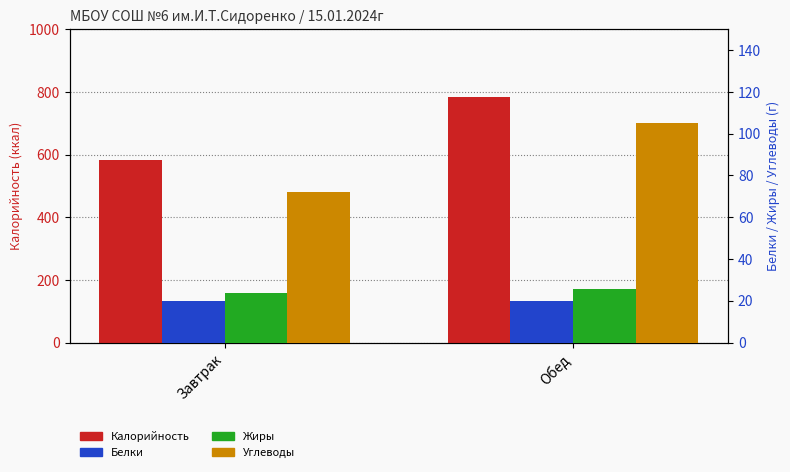

Read the Углеводы value at Обед.

105.0